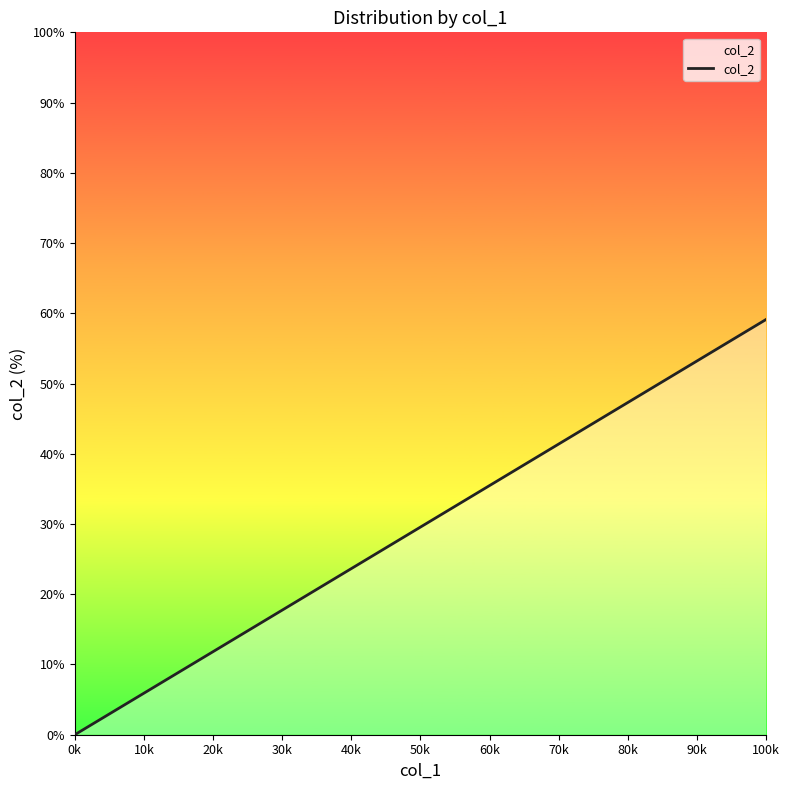

What is the difference between the maximum and minimum values?

59.0